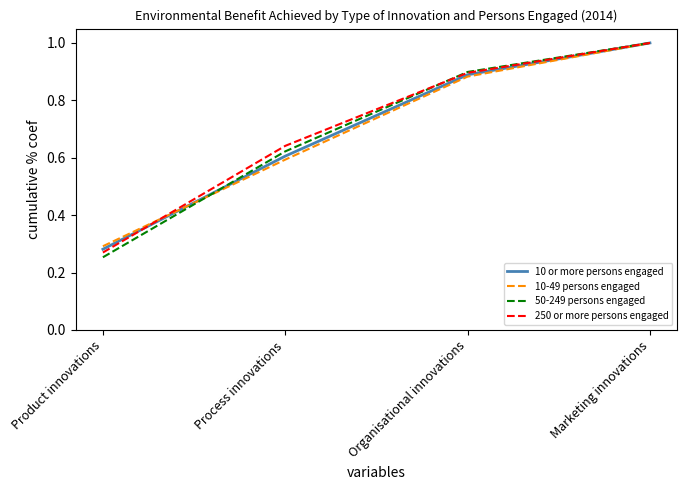

What are all the series names shown in the legend?

10 or more persons engaged, 10-49 persons engaged, 50-249 persons engaged, 250 or more persons engaged